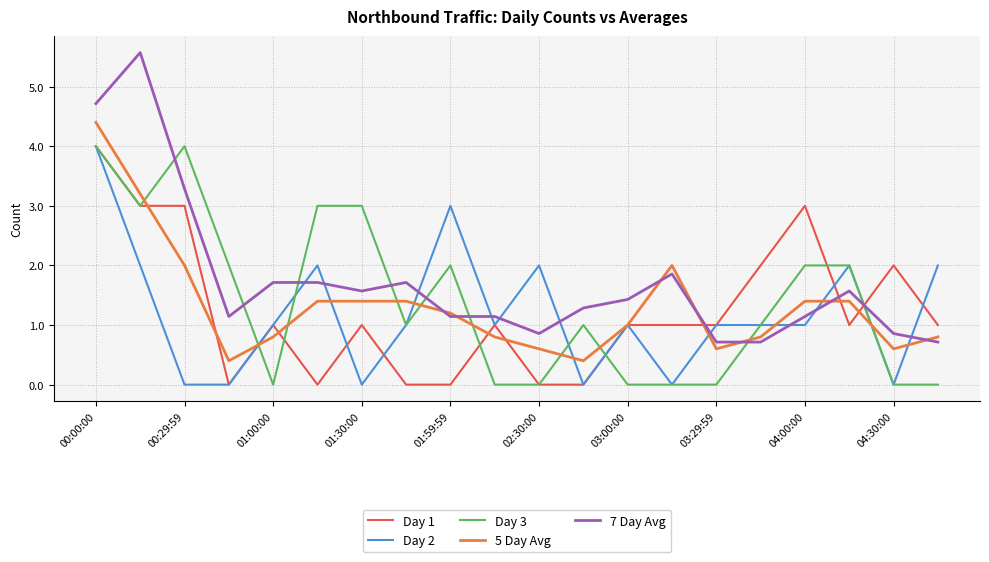

What is the maximum value for Day 2?

4.0